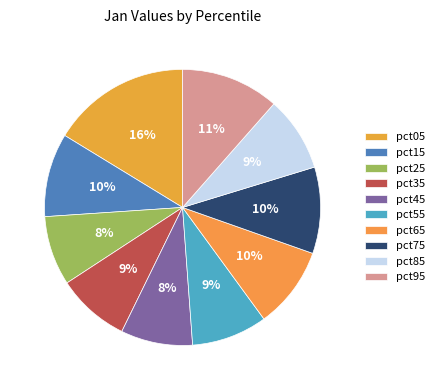

Is it true that pct45 is 8% of the pie?

True